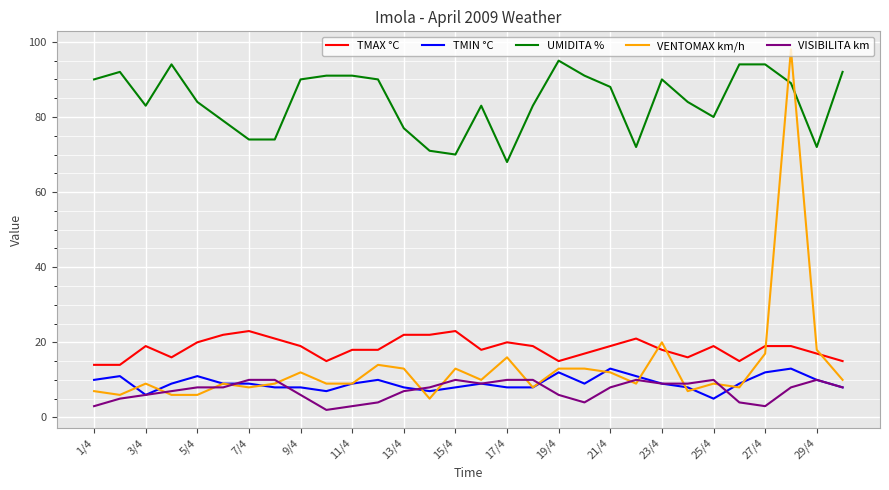

Is this an area chart (filled region under the line)?

No